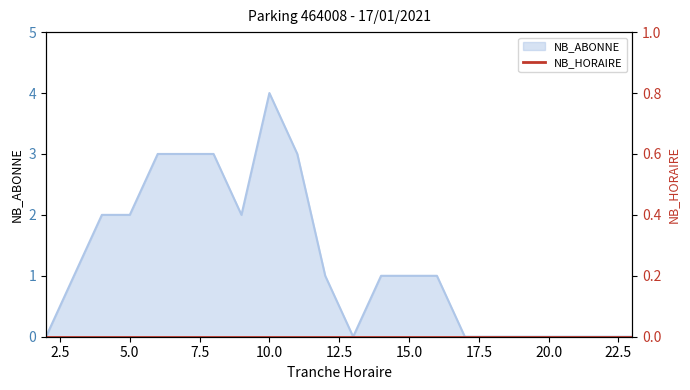

The chart shows a value of 1 at 15. True or false?

True